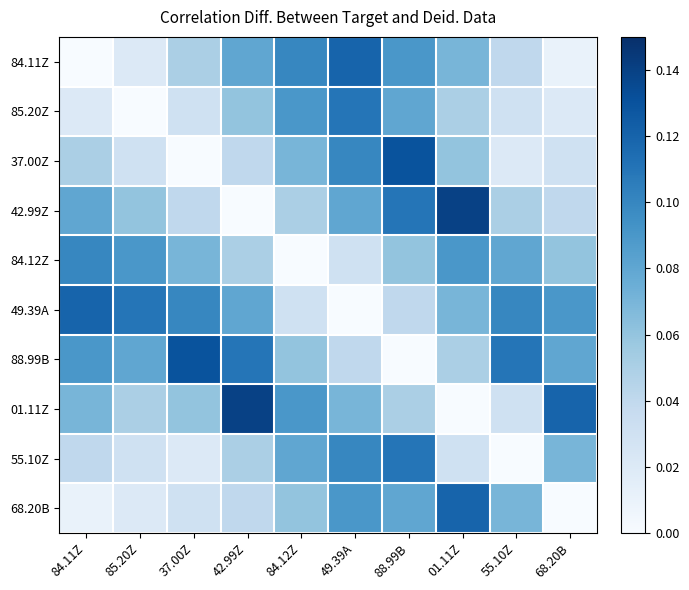

At how many categories does at least one series exceed 0?

10